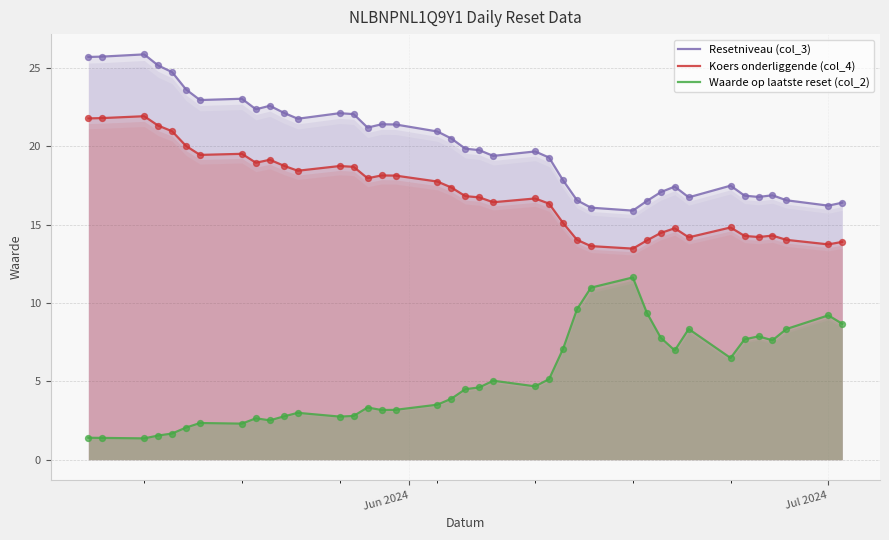

At how many categories does at least one series exceed 6?

39